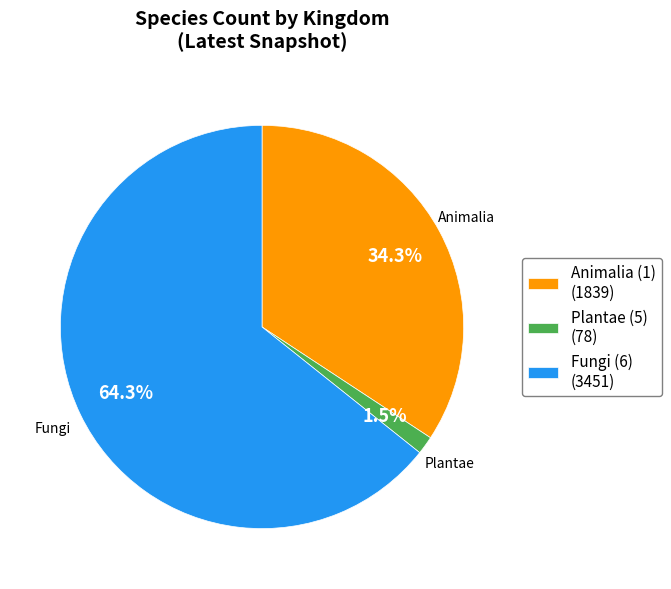

What is the largest slice in the pie chart?

Fungi (6) (3451)